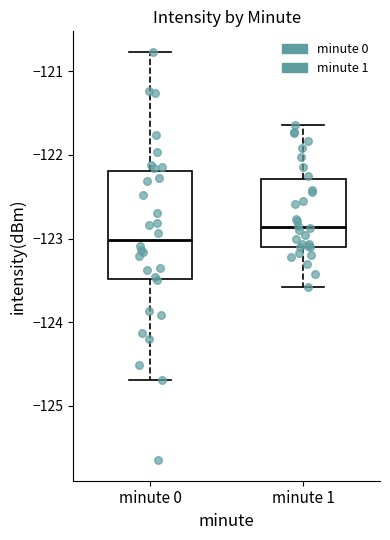

Which box has the lowest median line?

minute 0